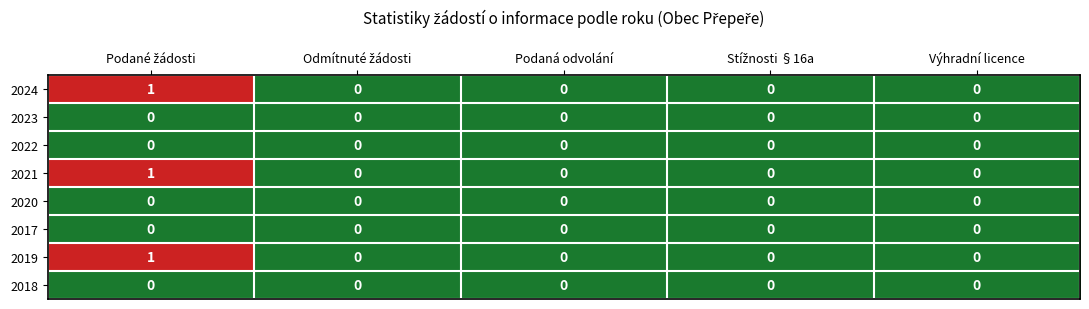

How many 2019 values are between 0 and 1?

5